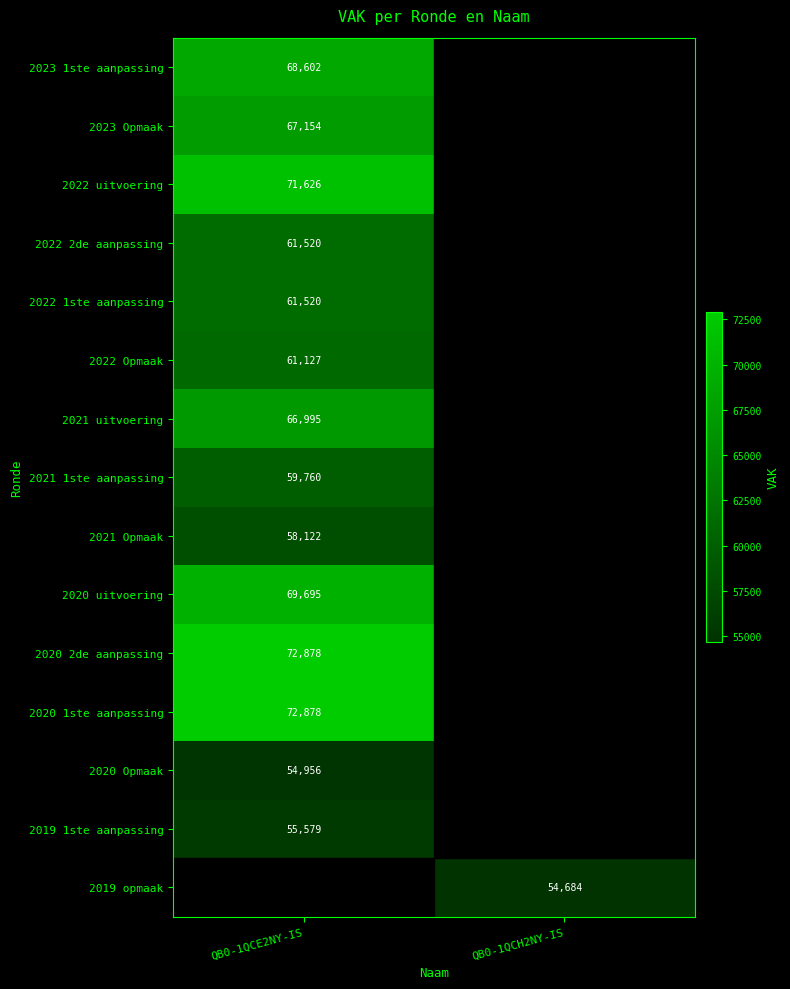

The value of 2020 1ste aanpassing at QB0-1QCE2NY-IS is 112184. True or false?

False